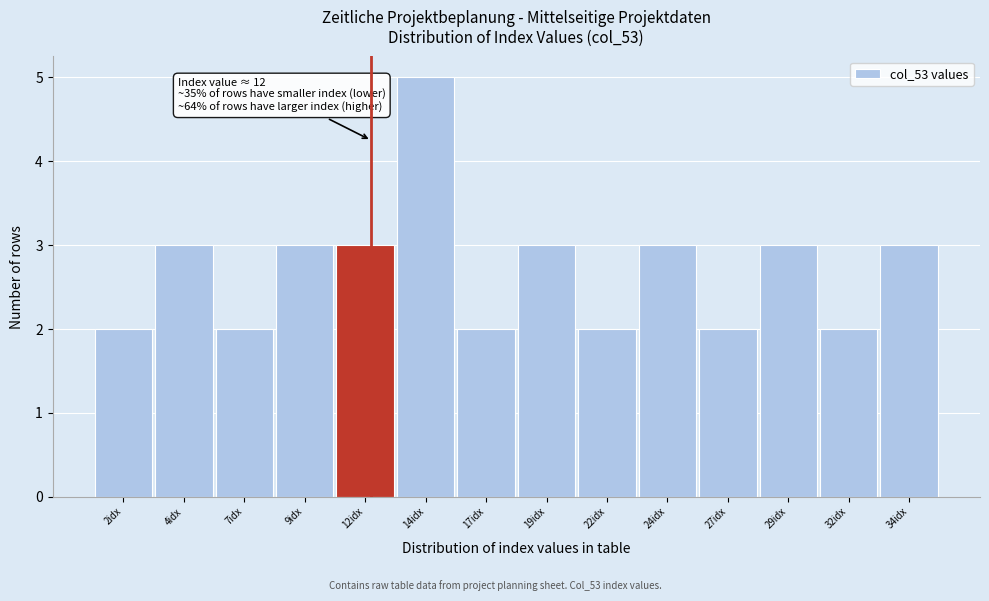

Over which range of the x-axis is the bar tallest?

13.0 to 15.5